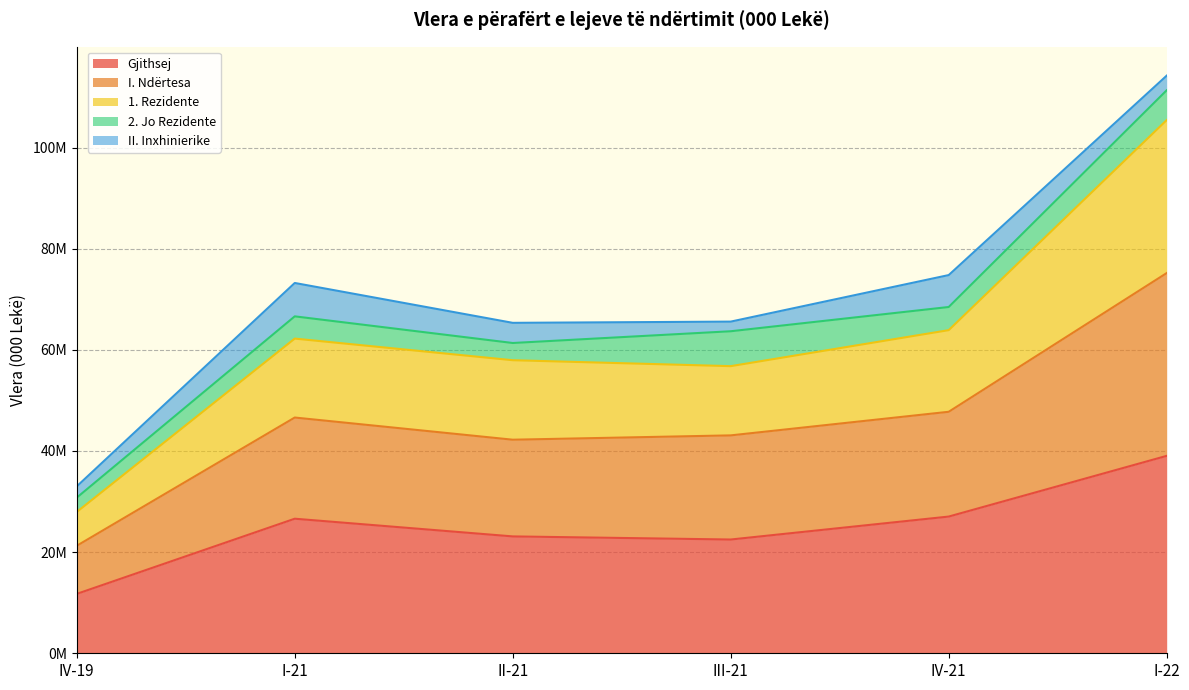

What are all the series names shown in the legend?

Gjithsej, I. Ndërtesa, 1. Rezidente, 2. Jo Rezidente, II. Inxhinierike